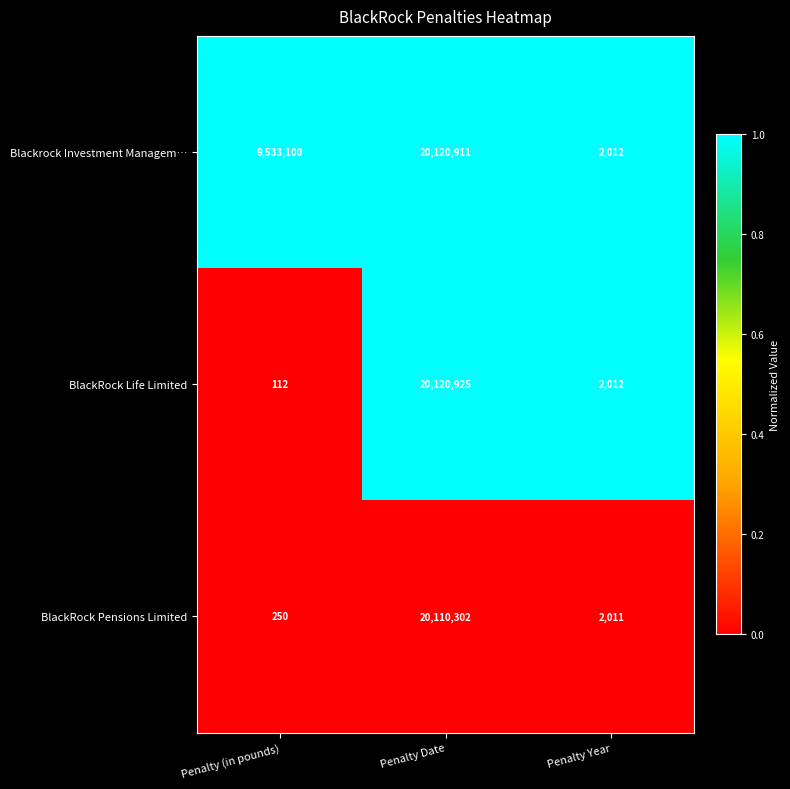

What is the difference between the highest and lowest values at Penalty Year?

1